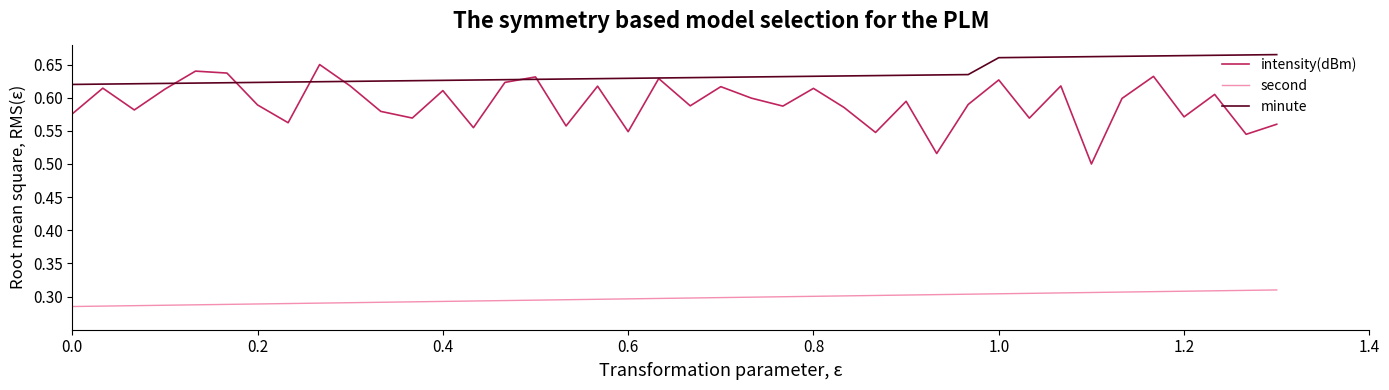

True or false: second and minute cross at least once.

False